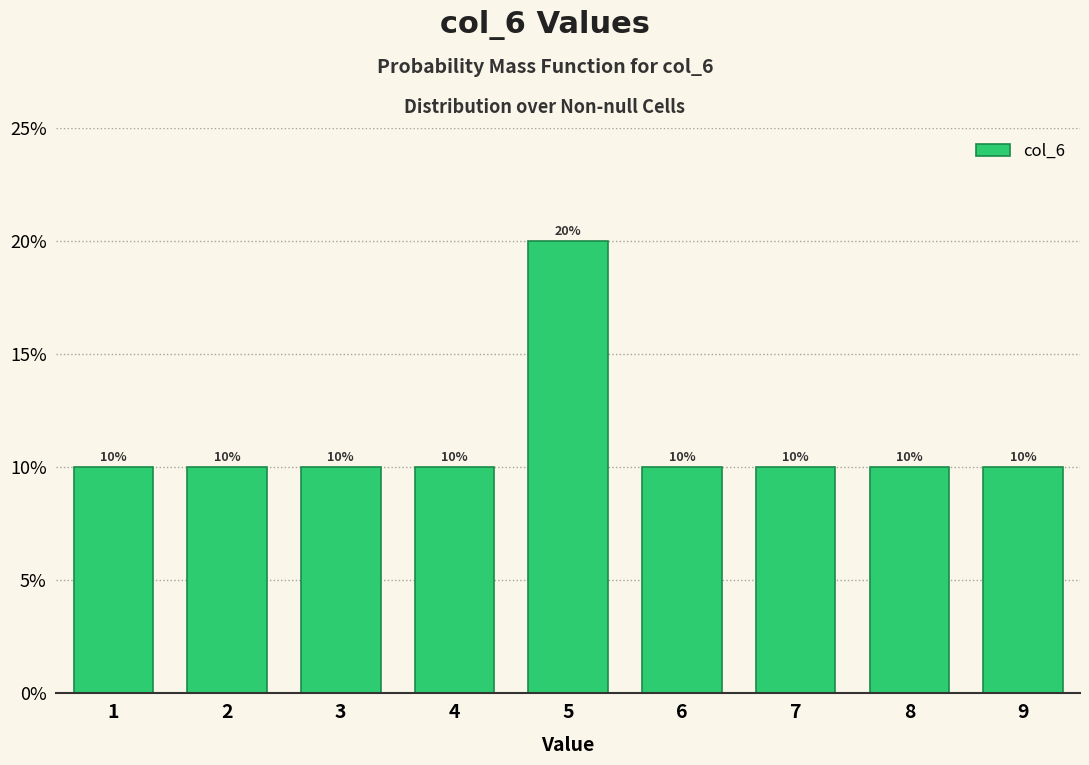

How tall is the bar that spans 8.5 to 9.5 on the x-axis?

10